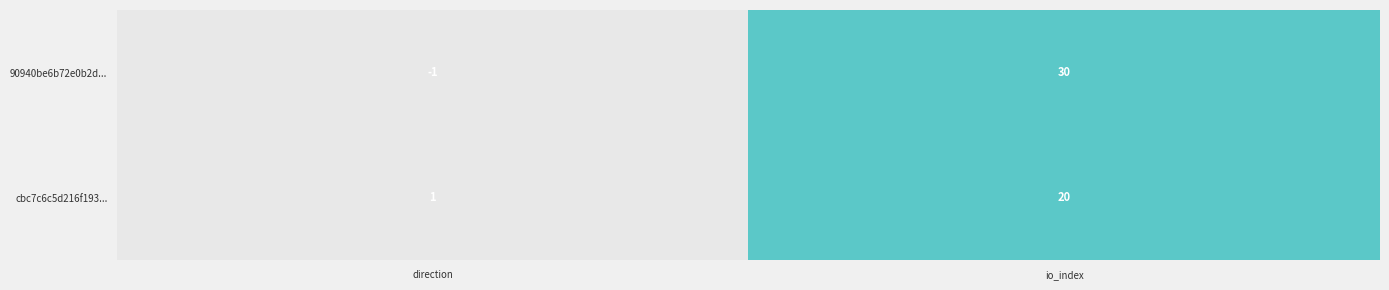

Reading right to left, list all the values displayed in this chart.

90940be6b72e0b2d...: 30	-1
cbc7c6c5d216f193...: 20	1